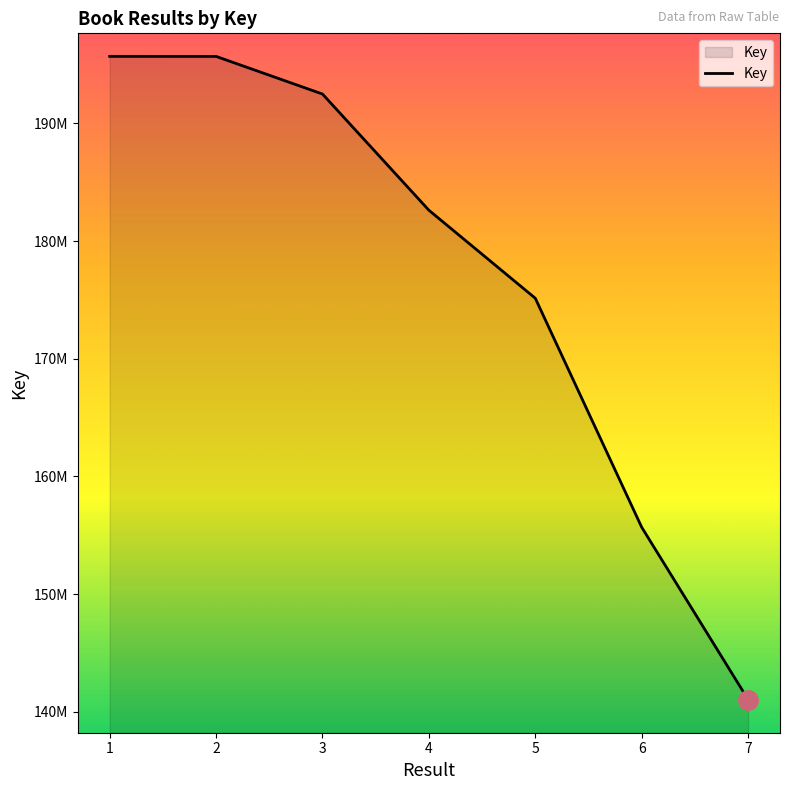

What is the difference between the maximum and minimum values?

54662931